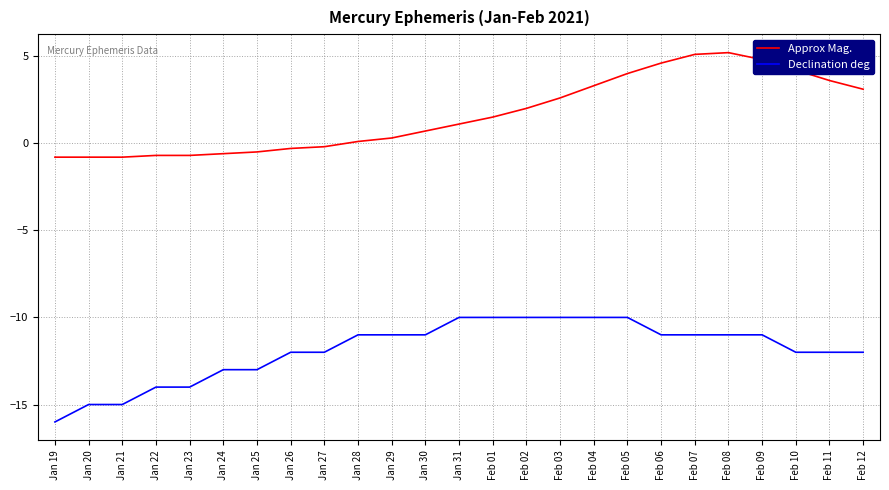

What is the total value across all series at Jan 30?

-10.3